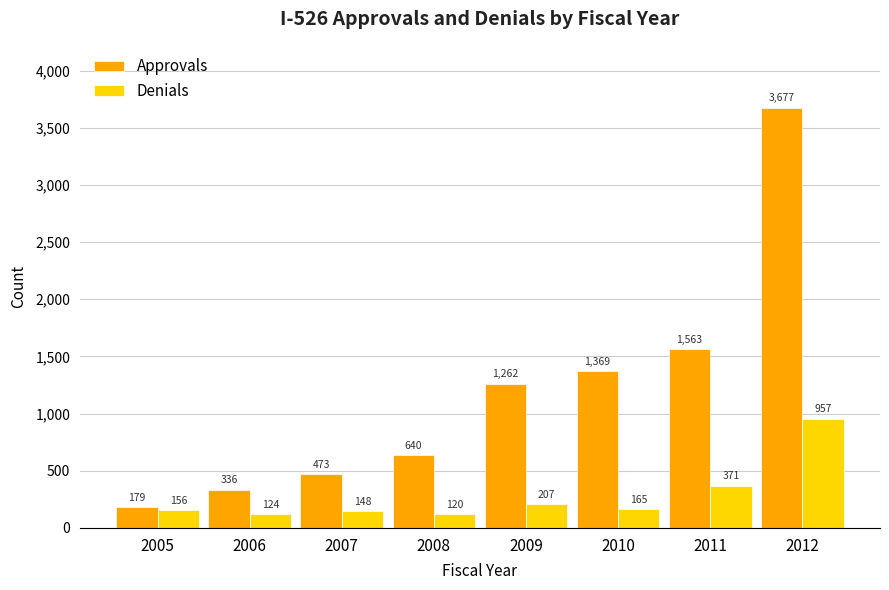

At which category is the sum across all series the highest?

2012